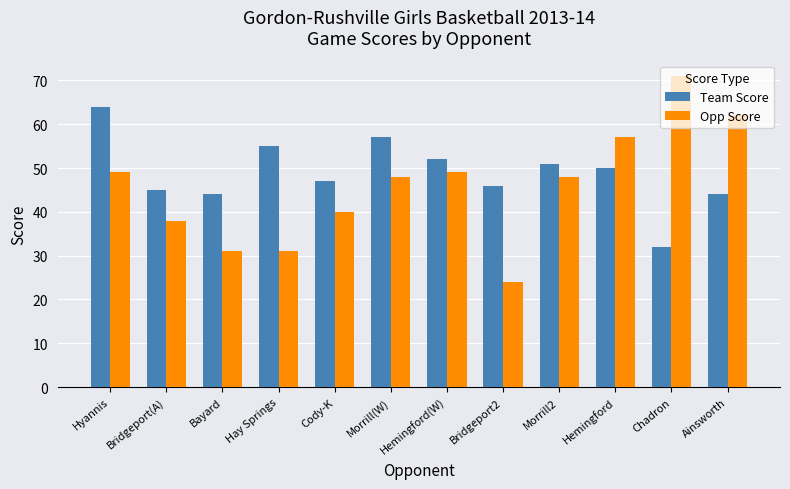

Read the Team Score value at Cody-K, to the nearest 5.

45